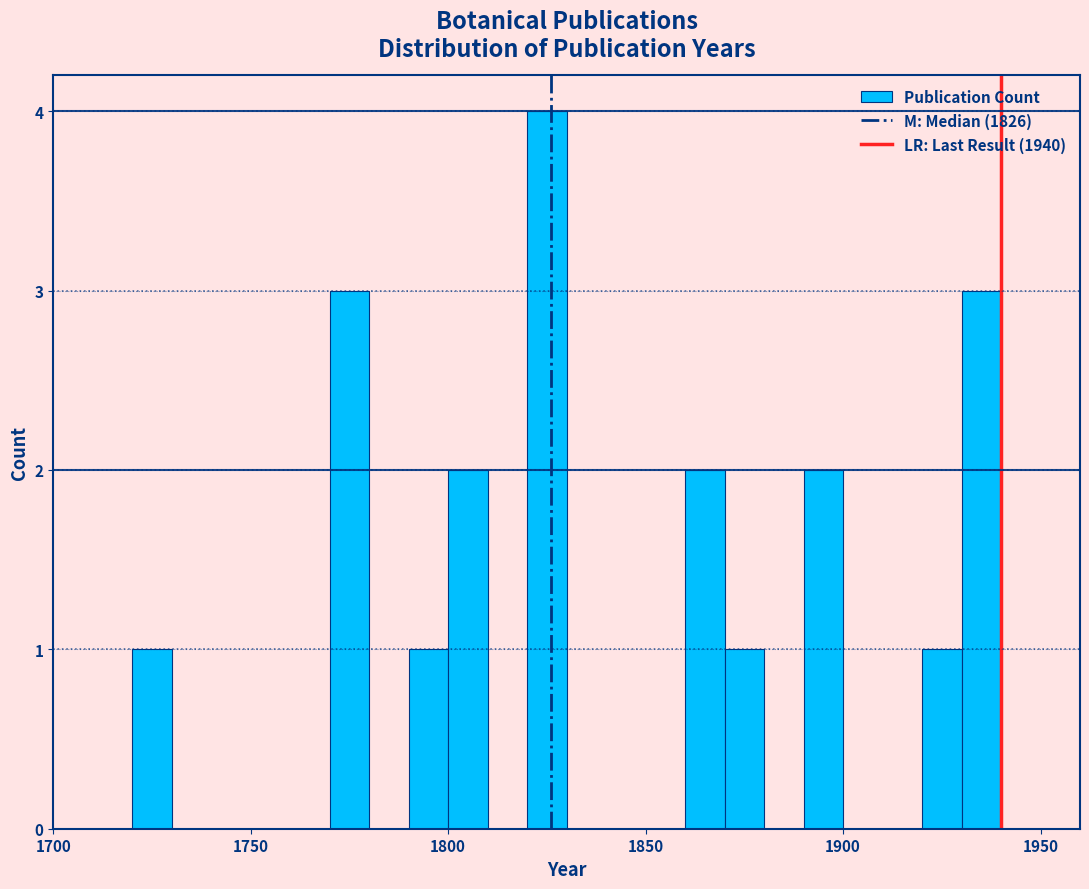

Around what value on the x-axis is the tallest bar? Give the approximate position of its centre, as read against the axis.

1825